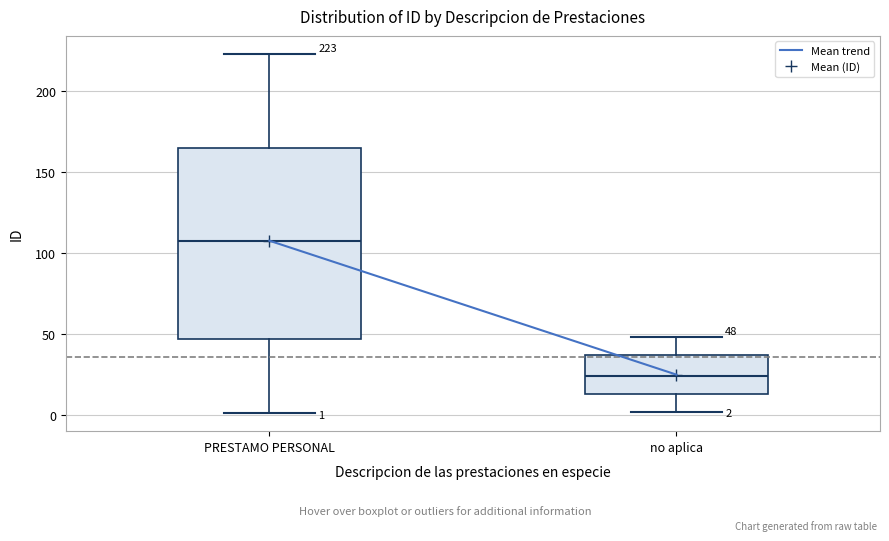

Which box's median line is the lowest?

no aplica